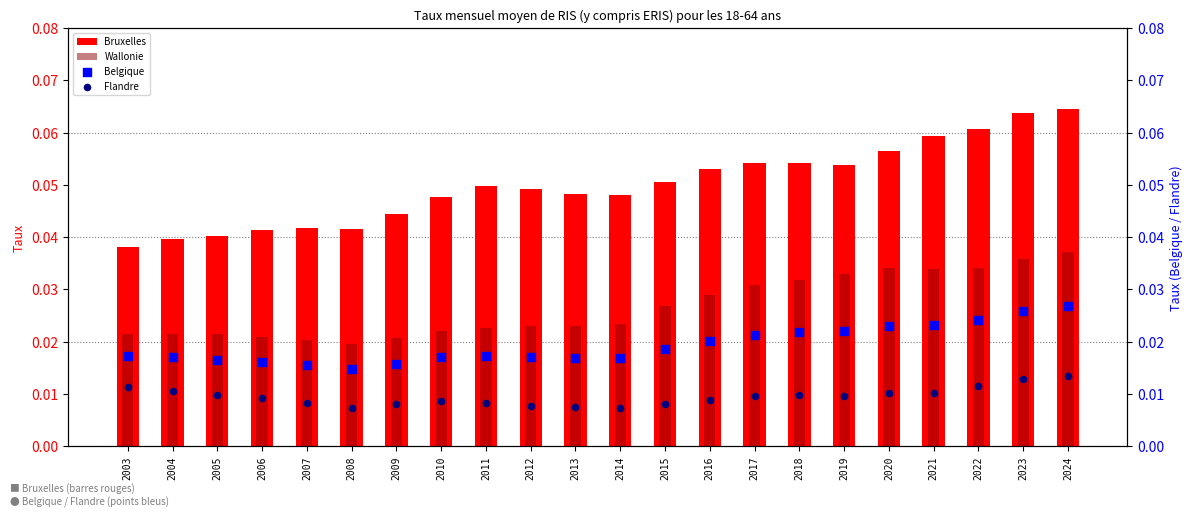

Which series reaches the minimum Y coordinate?

Flandre